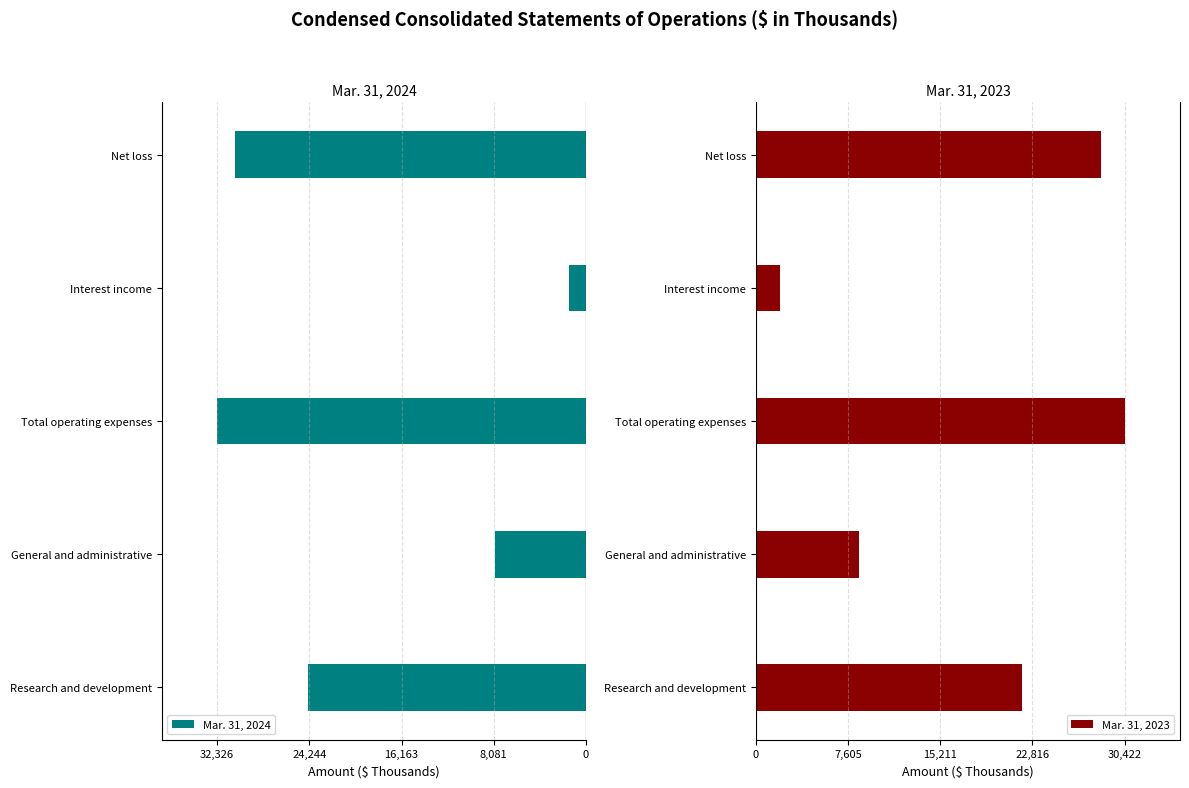

True or false: Mar. 31, 2023 has a value of 8507 at General and administrative.

True